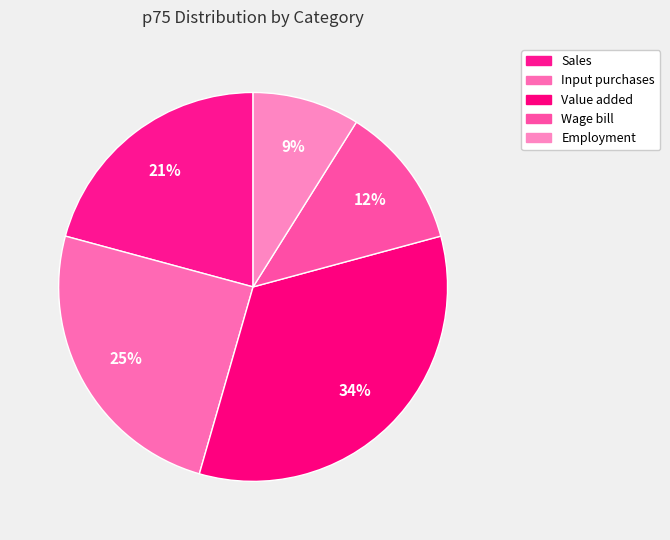

How many slices are in this pie chart?

5